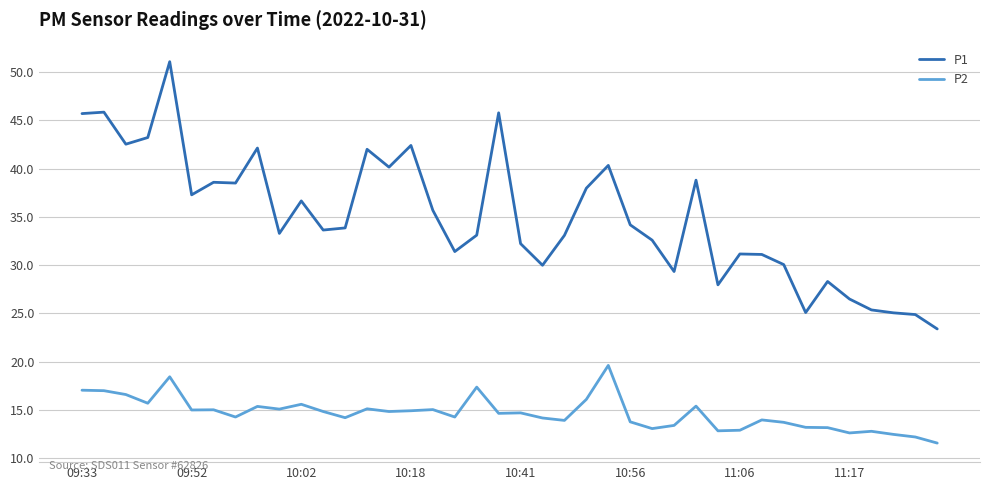

True or false: P1 and P2 intersect in this chart.

False